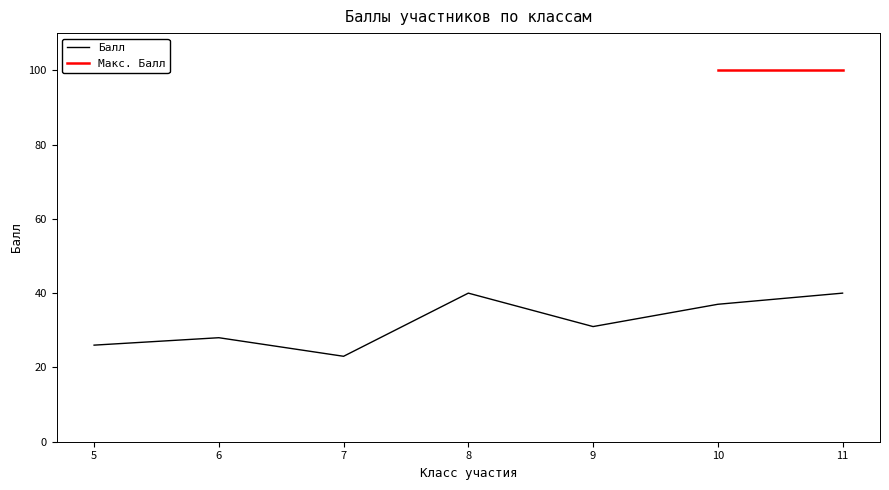

What is the ratio of the value at 6 to the value at 10?

0.8